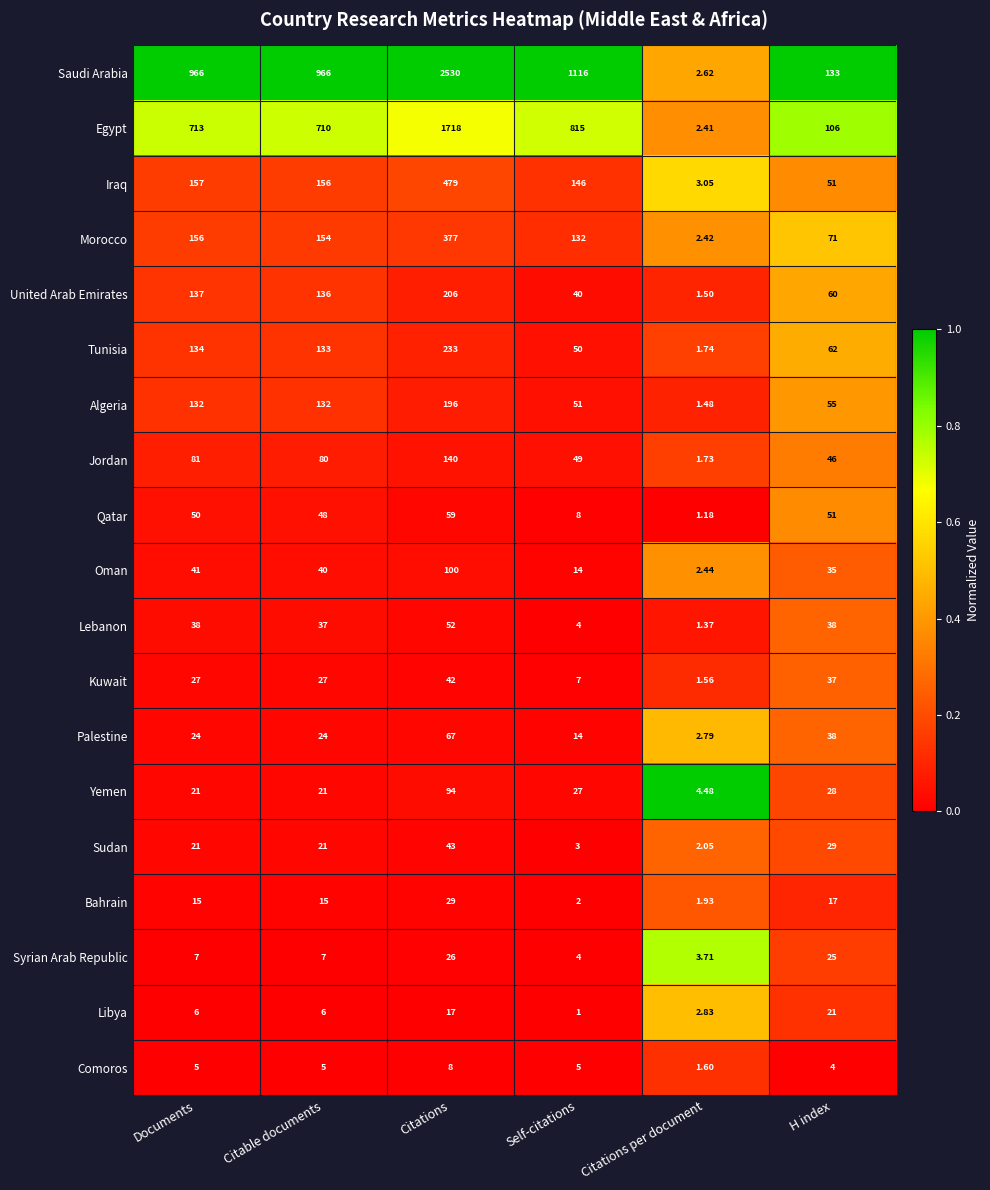

Which series has the largest total across all categories?

Saudi Arabia